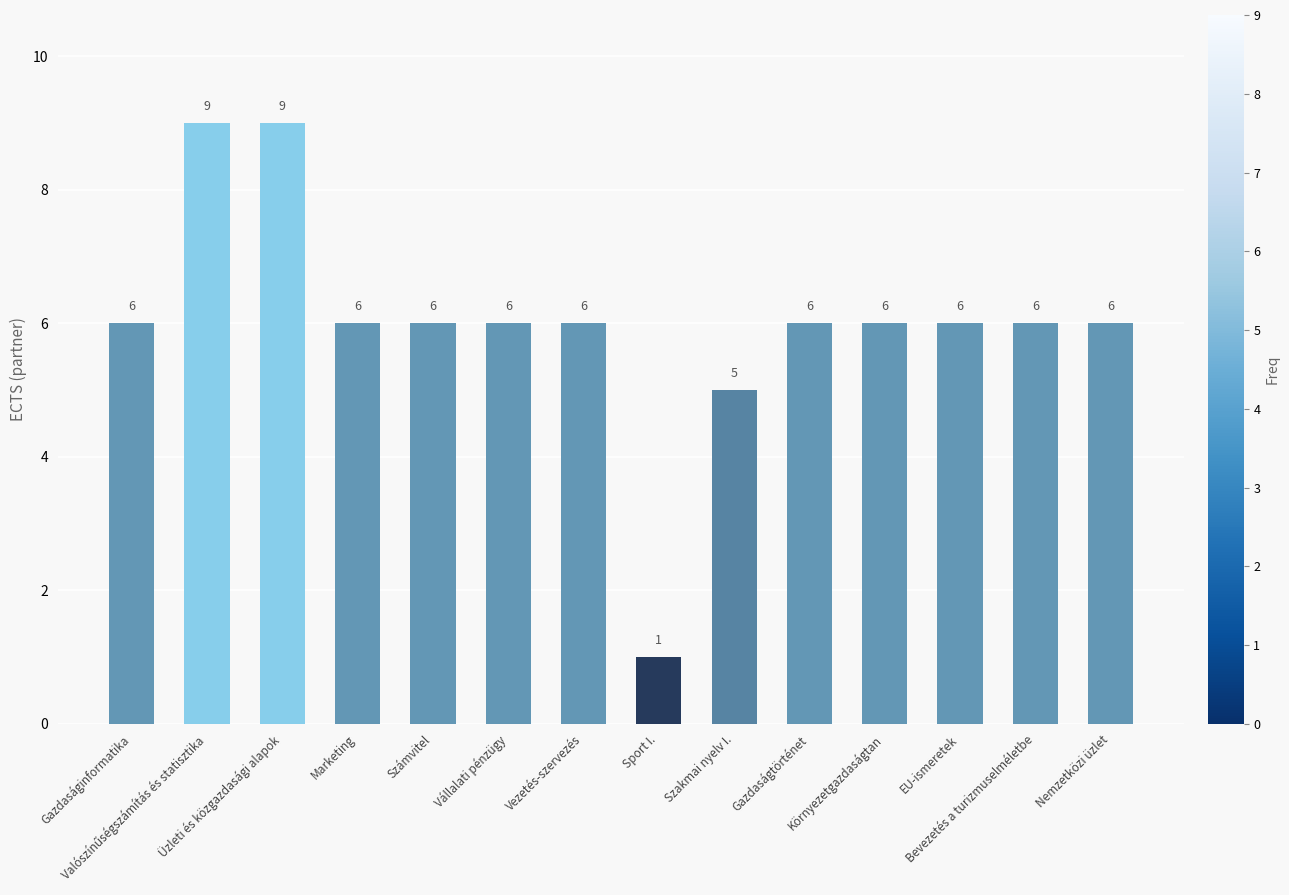

Are the bars grouped side by side (vs. stacked)?

No